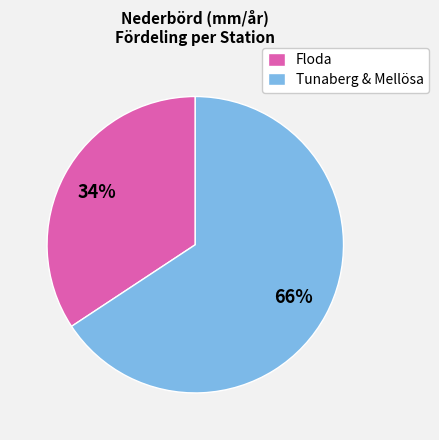

Rank the categories by value from highest to lowest.

Tunaberg & Mellösa, Floda